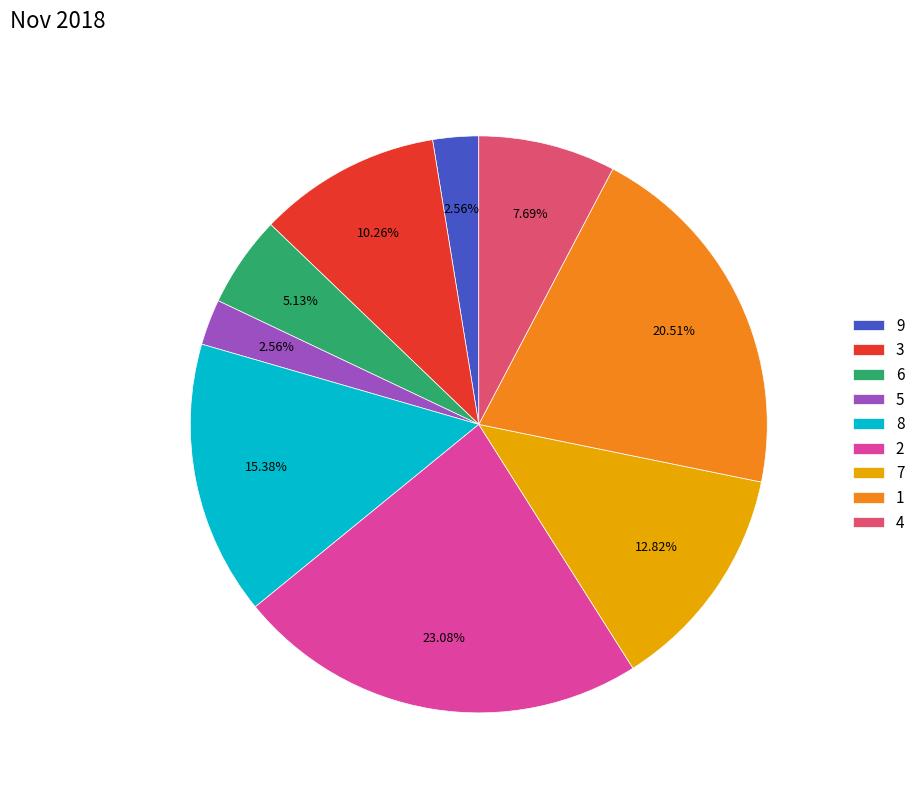

What portion of the pie excludes 6?

94.9%